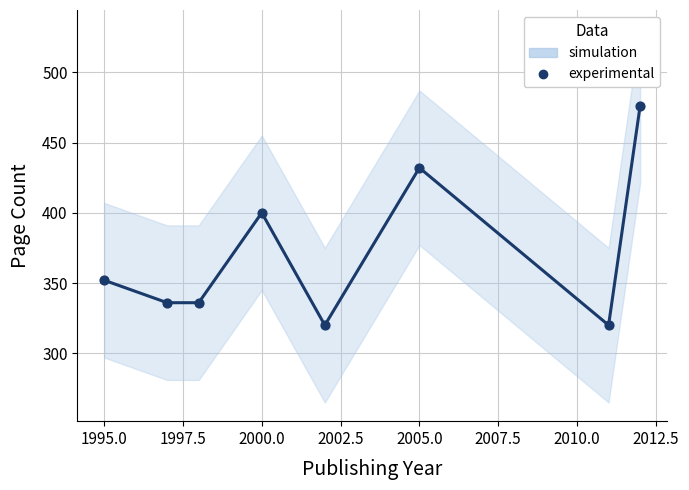

What is the range of Y values (max minus min)?

156